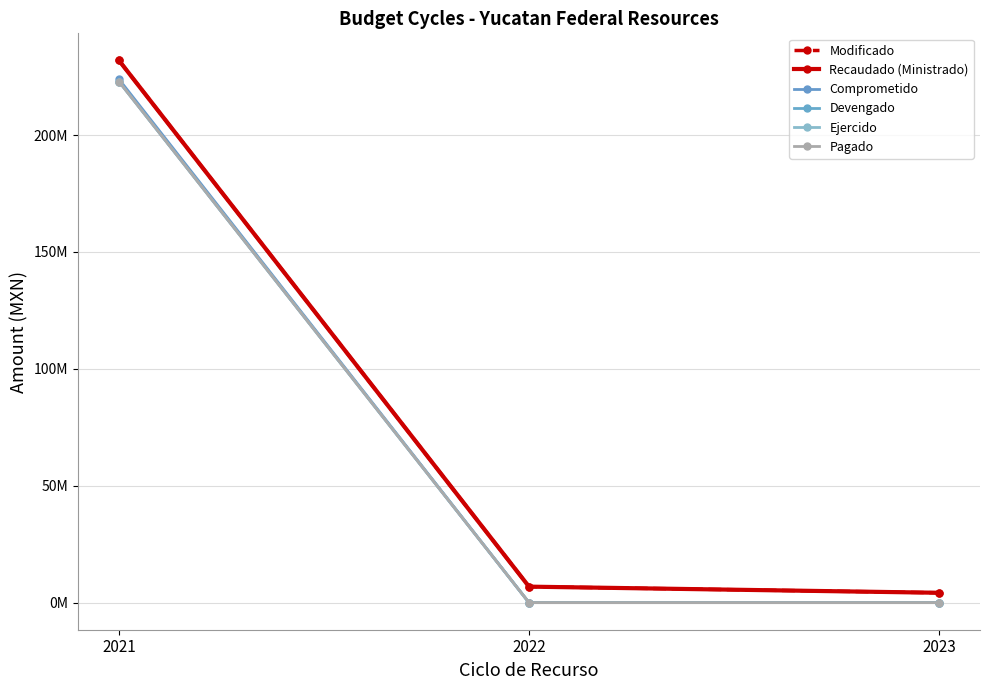

At which label does Ejercido reach its peak?

2021